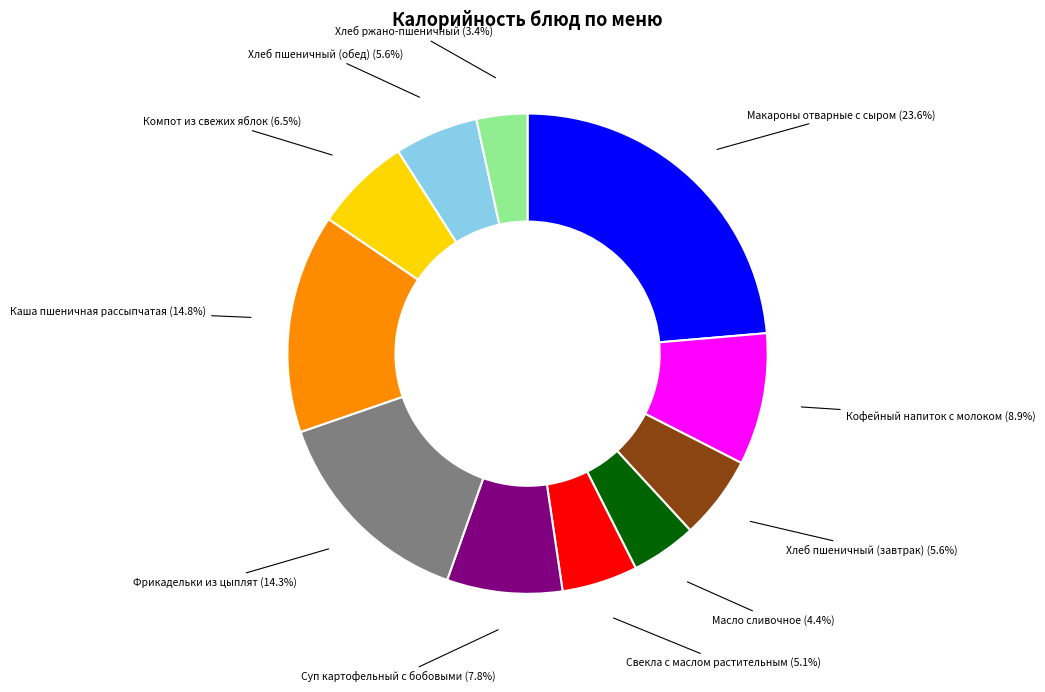

What is the total percentage of Масло сливочное and Свекла с маслом растительным?

9.5%